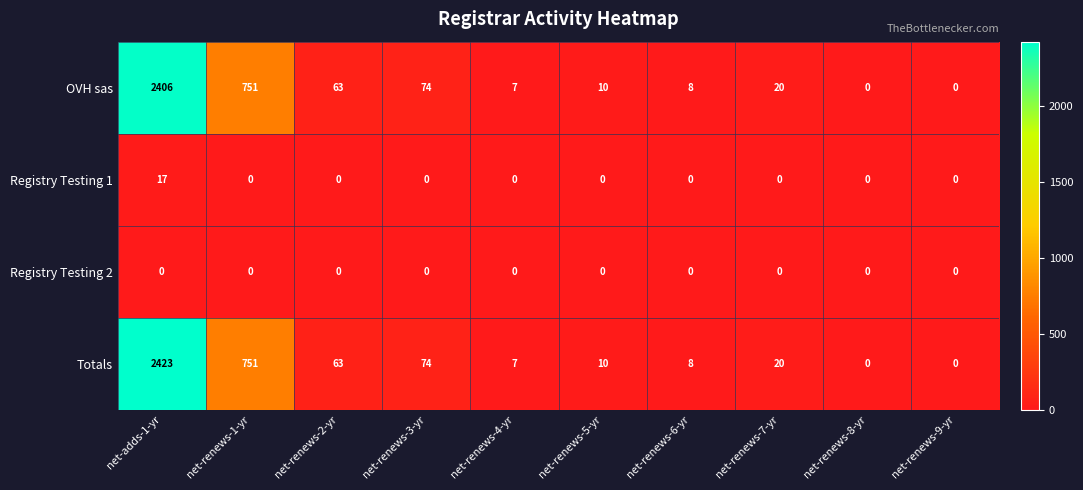

How many data points does each series have?

10